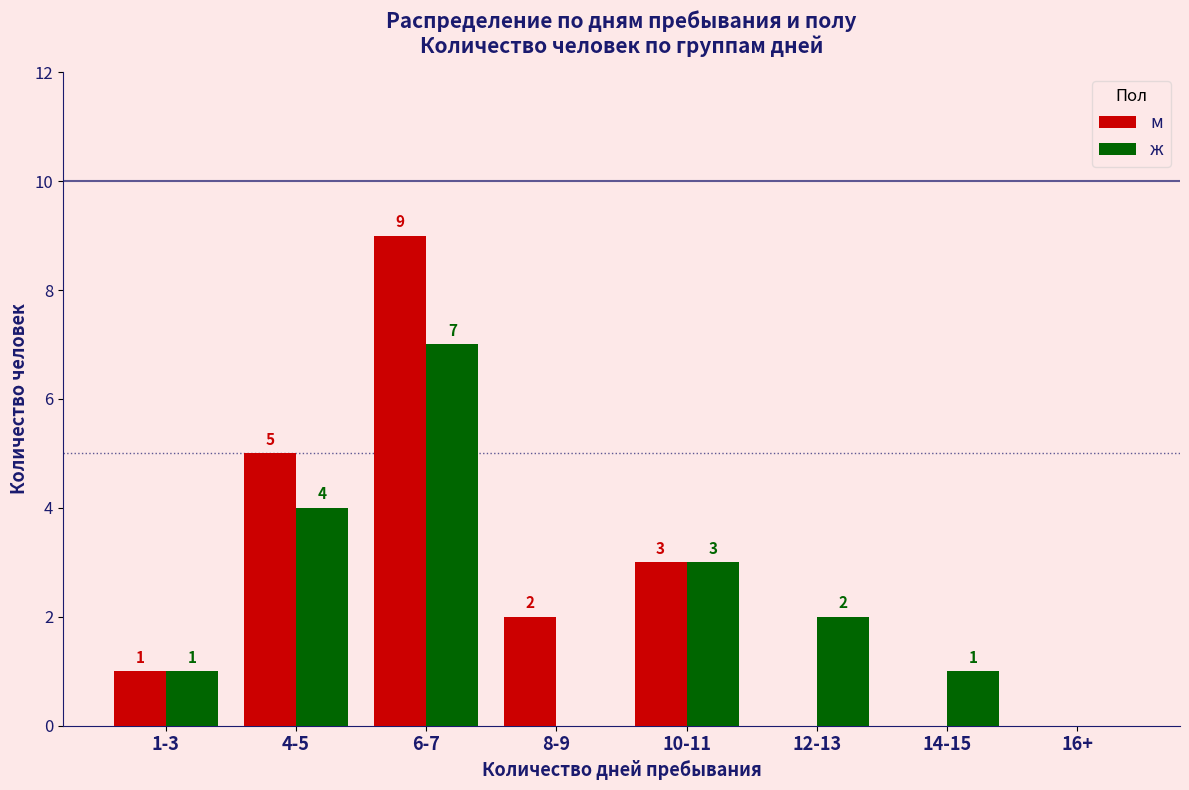

What is the sum of all м values?

20